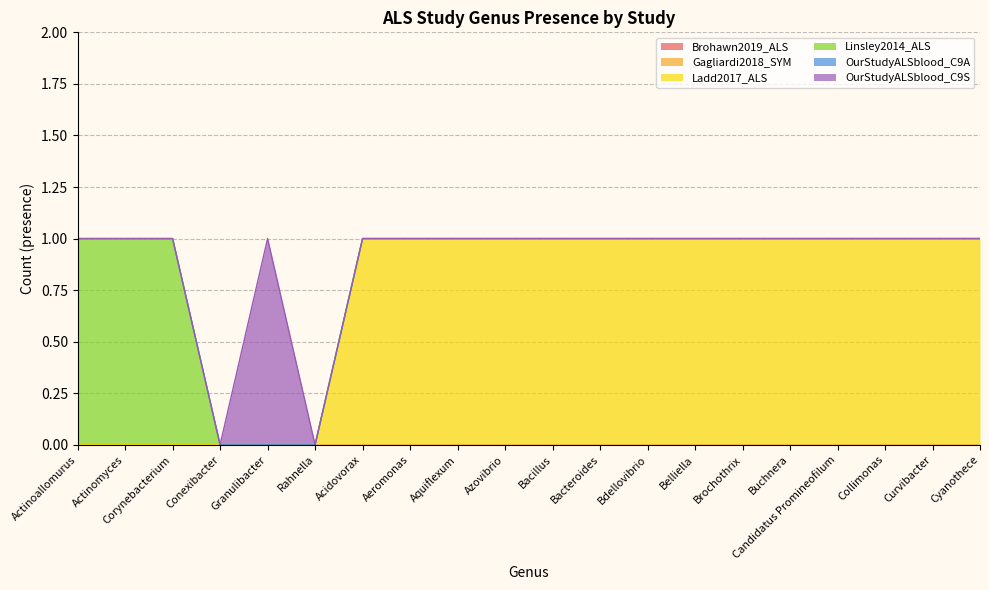

Which category has the lowest value across all series?

Actinoallomurus